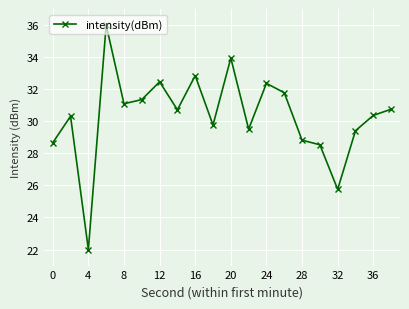

What is the value of the 4th point from the left?

36.0